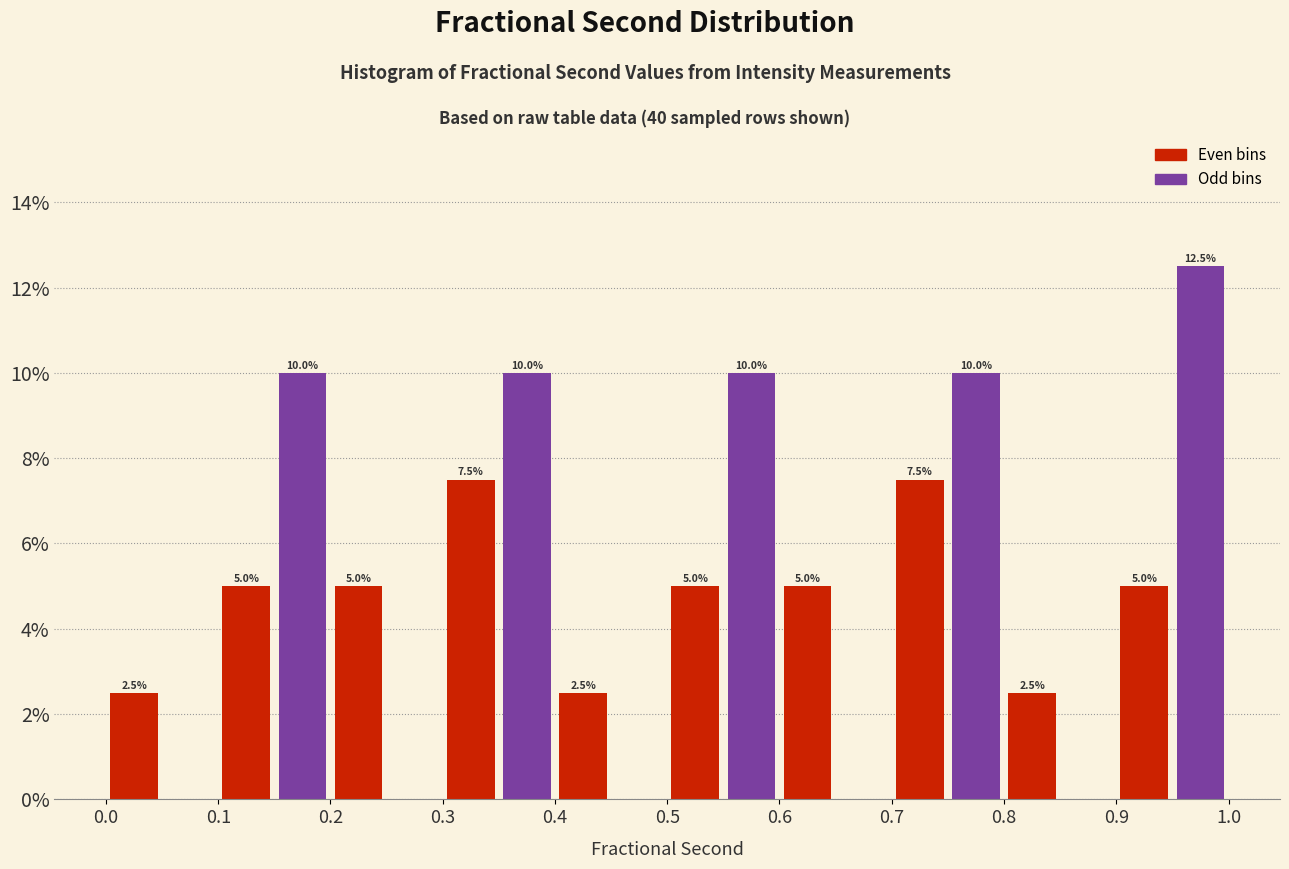

Over which range of the x-axis is the bar tallest?

0.95 to 1.00